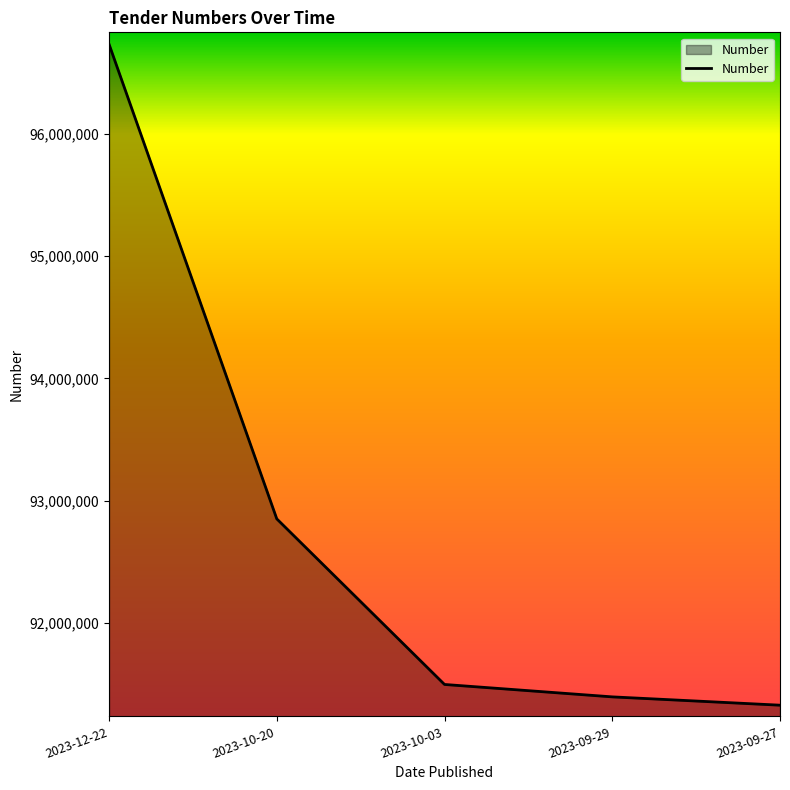

Reading right to left, what are all the values shown in this chart?

91328142	91396135	91497577	92851249	96731470